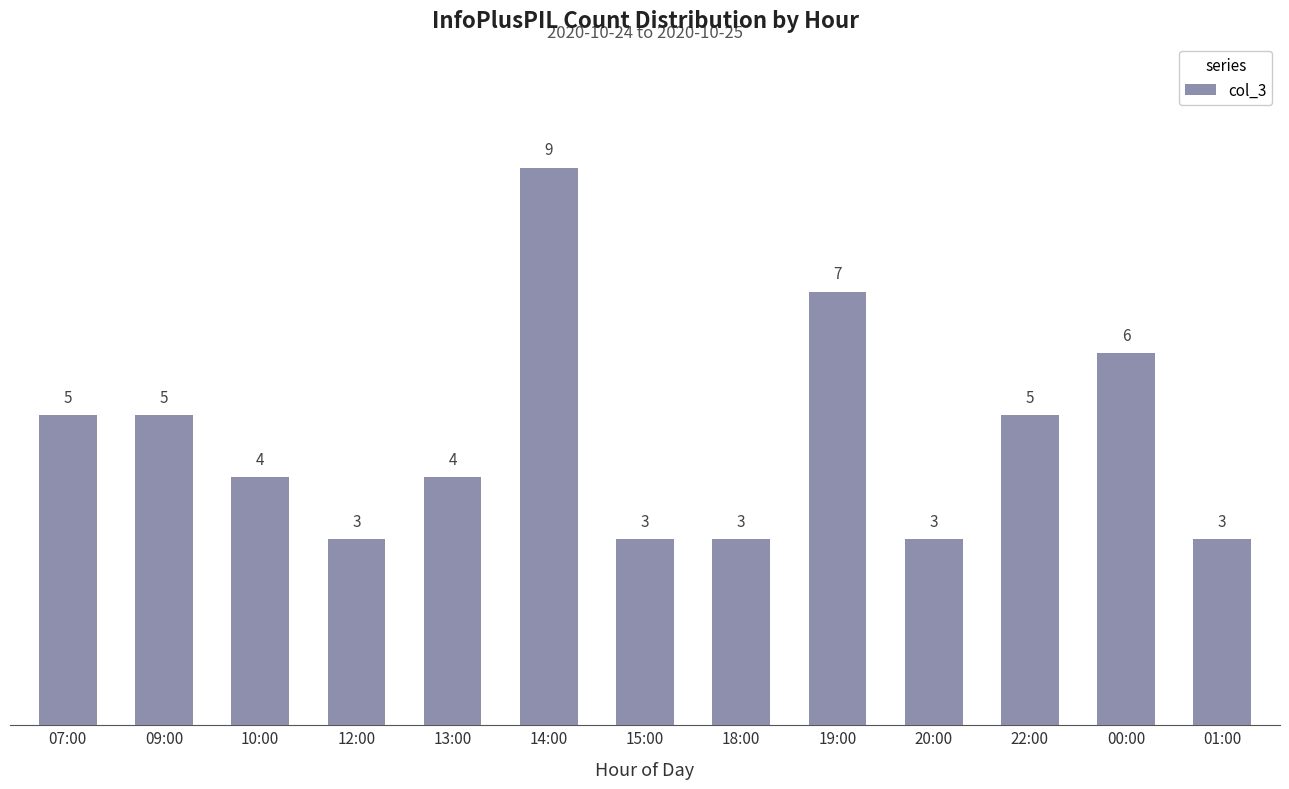

Is it true that the value at 01:00 is 3?

True